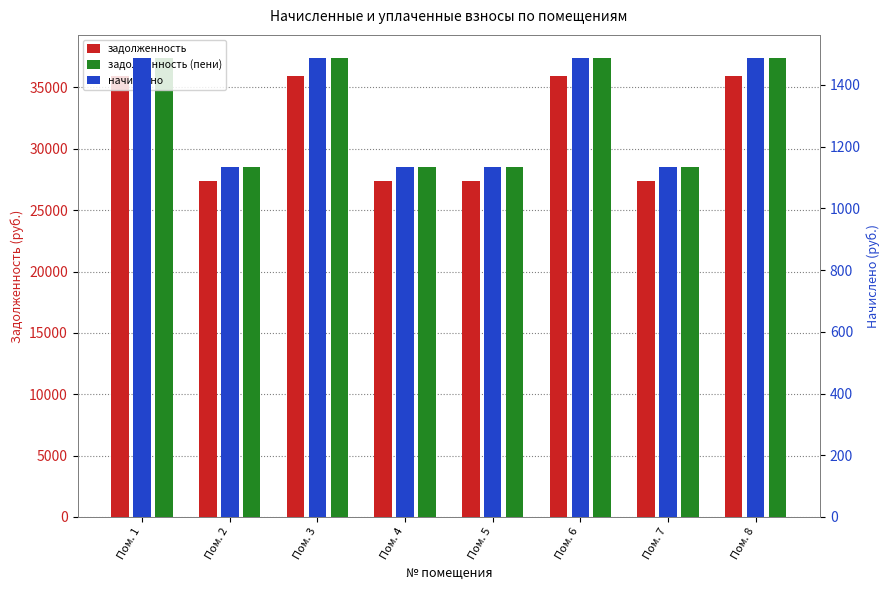

True or false: задолженность has a value of 45482.6 at Пом. 5.

False